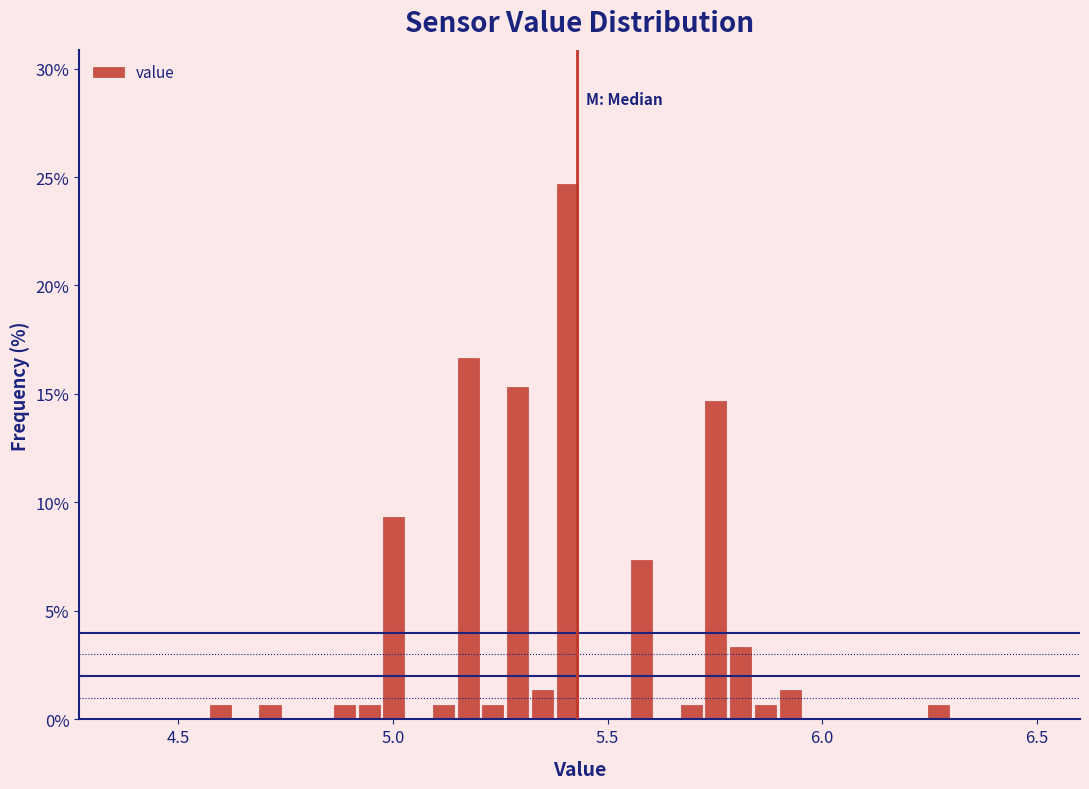

Around what value on the x-axis is the tallest bar? Give the approximate position of its centre, as read against the axis.

5.40